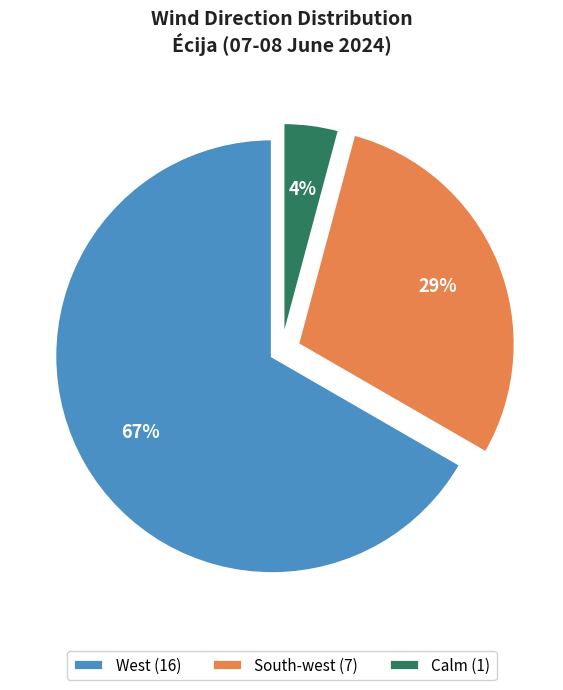

Count the number of slices in the pie.

3